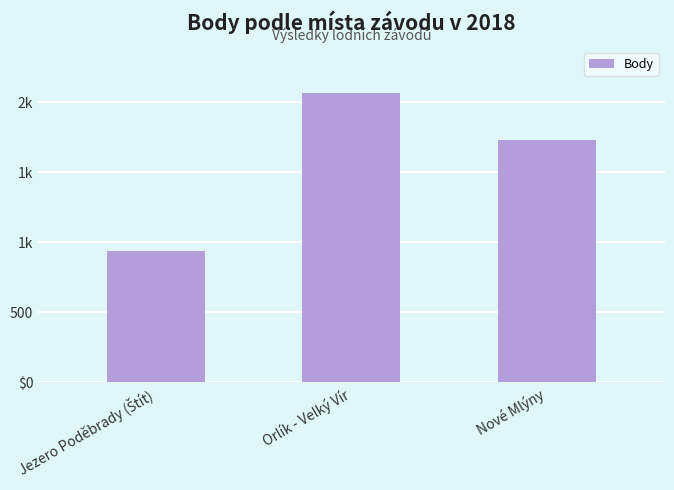

Does the chart contain any negative values?

No